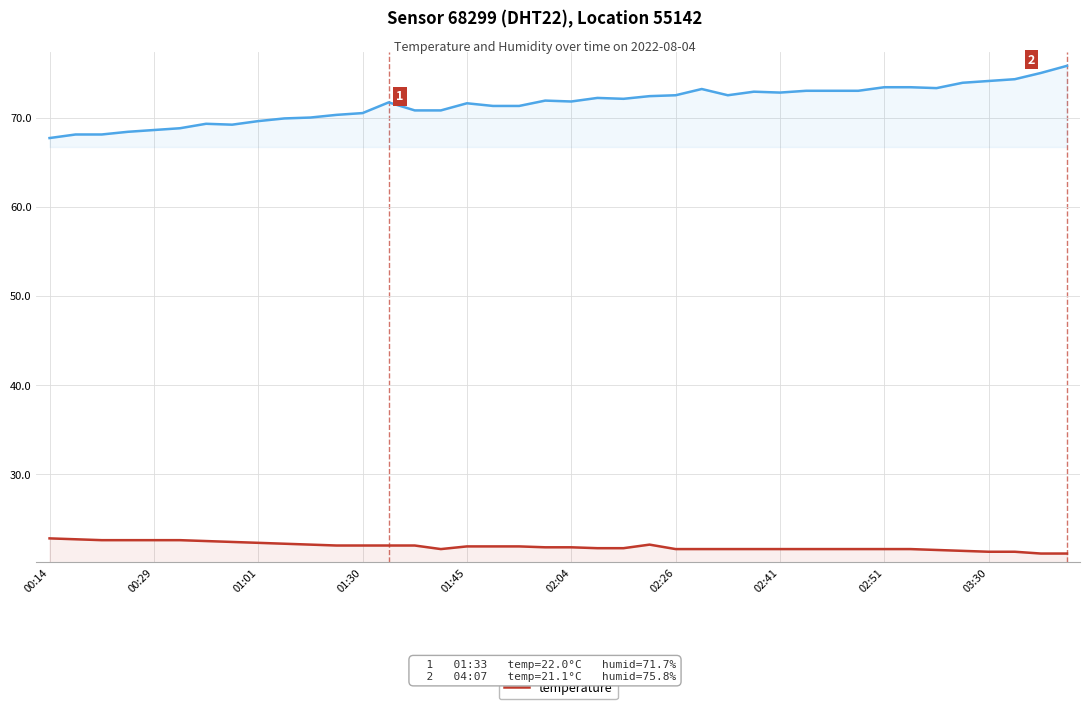

What is the difference between the second highest and minimum values in the humidity series?

7.3